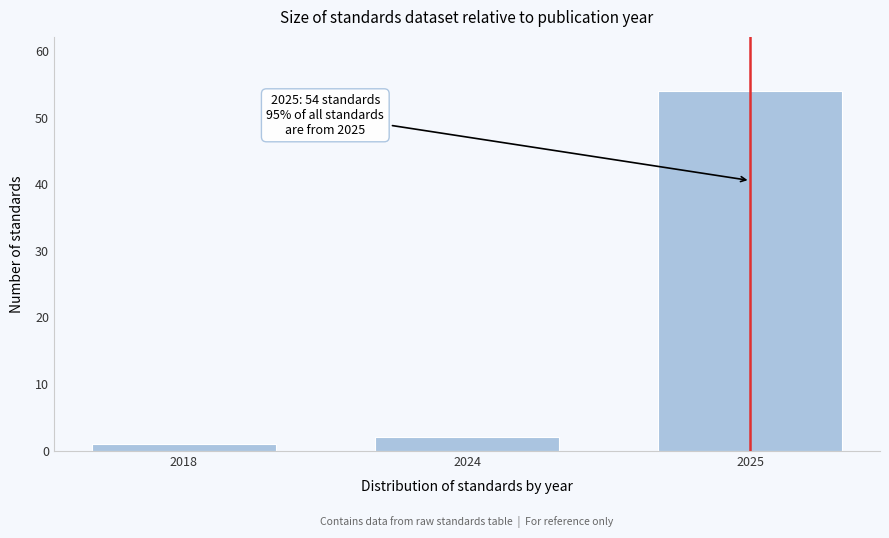

Reading right to left, transcribe all the data shown in this chart.

2025=54	2024=2	2018=1